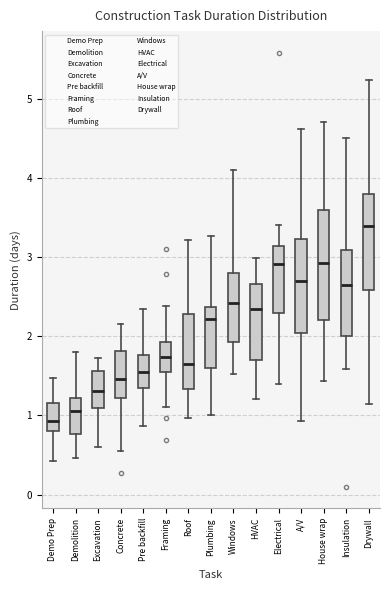

Which box is the tallest, from its lower edge to its upper edge?

House wrap